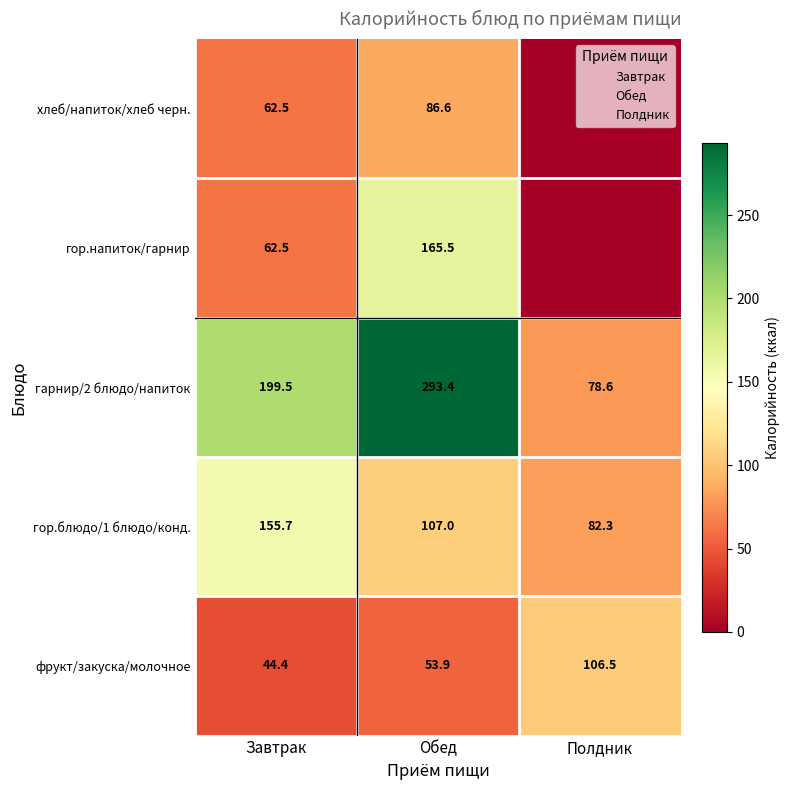

What is the total value across all series at Обед?

706.4